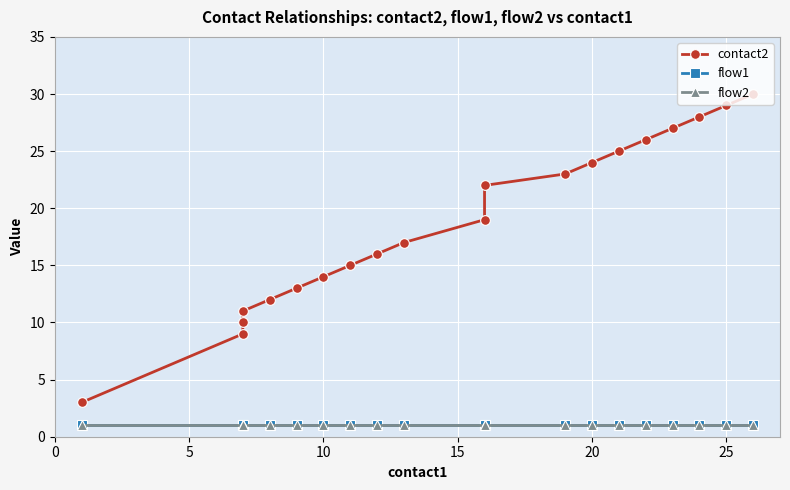

How many data points in contact2 are less than 19?

10